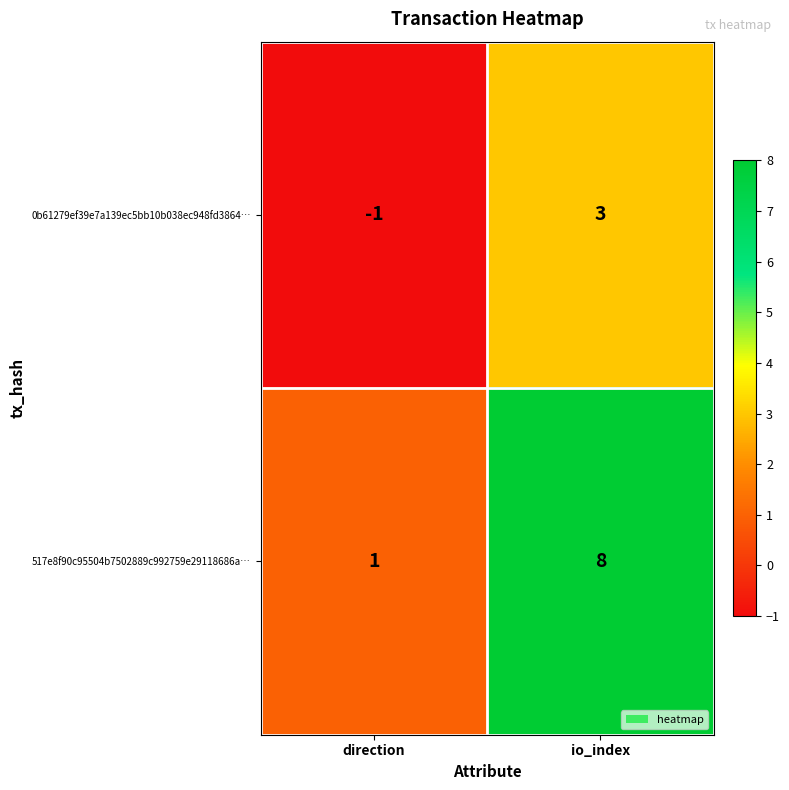

What is the difference between the maximum and minimum values in the 0b61279ef39e7a139ec5bb10b038ec948fd3864… series?

4